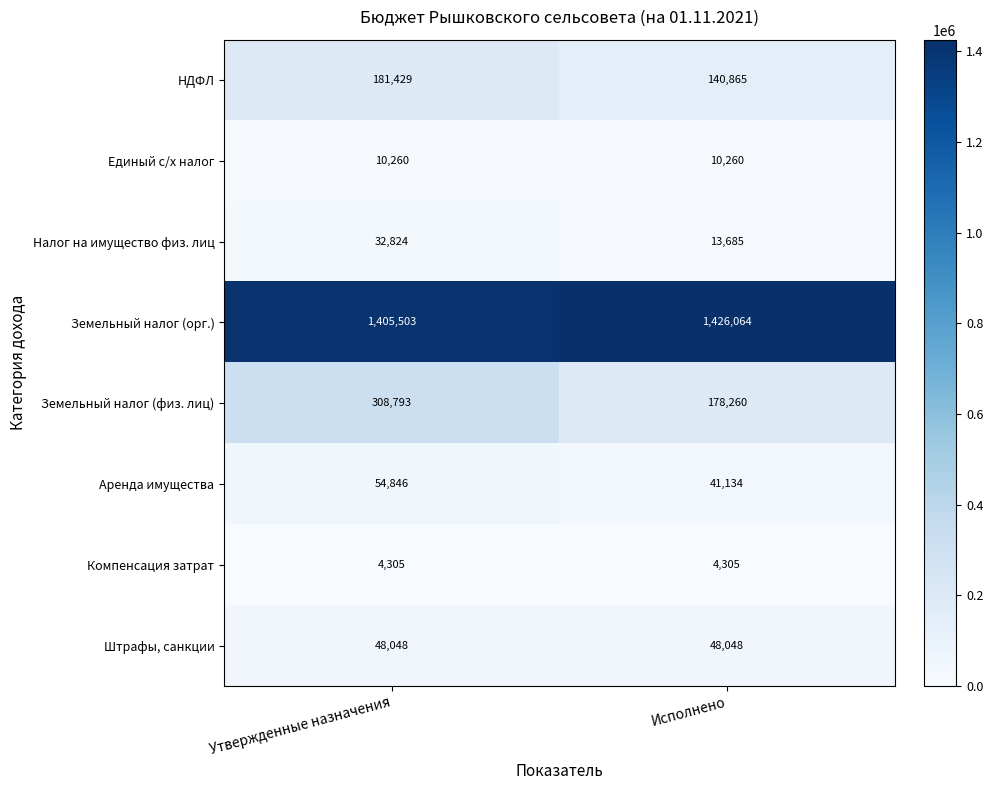

What value does the Налог на имущество физ. лиц series have at Утвержденные назначения?

32824